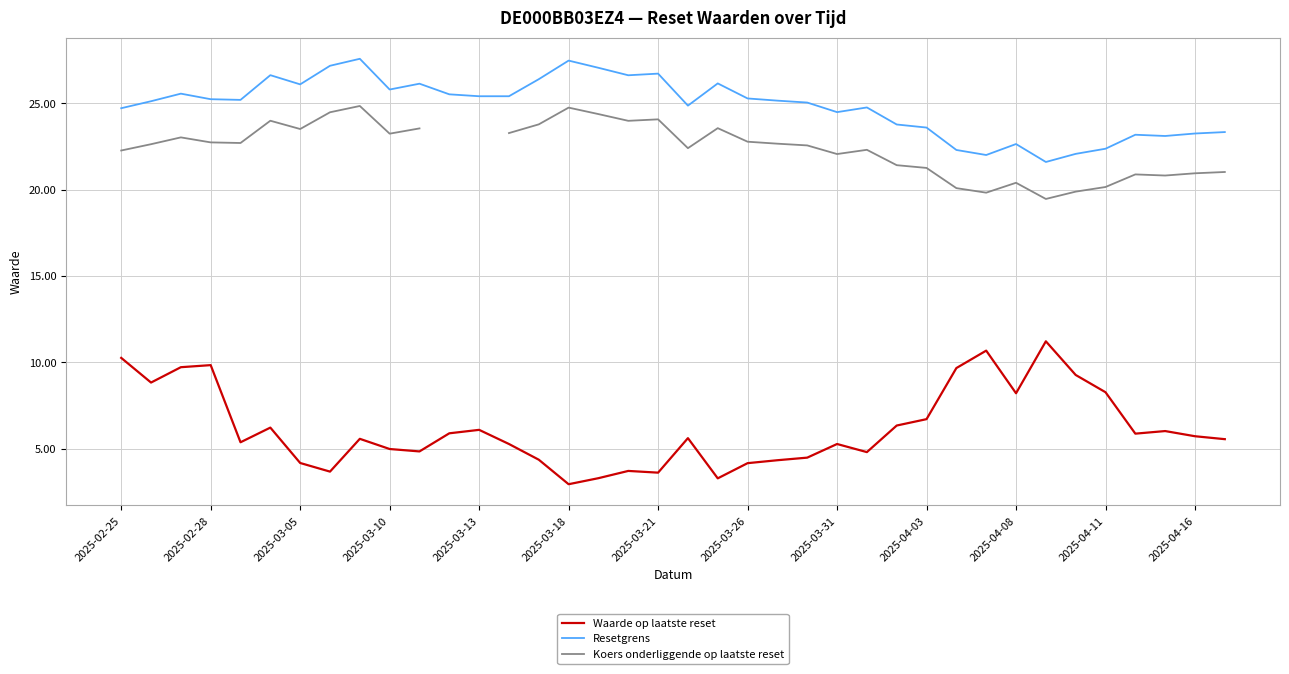

True or false: Resetgrens and Koers onderliggende op laatste reset intersect in this chart.

False